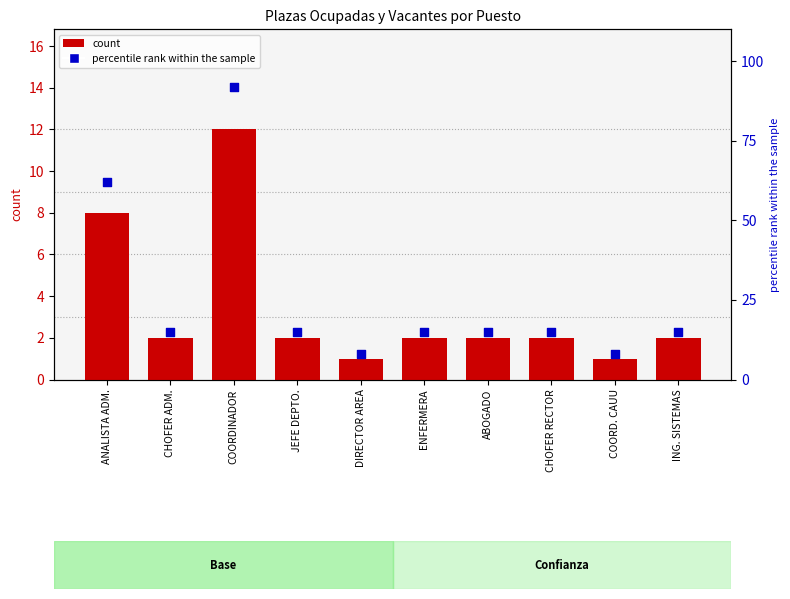

Which series has the widest spread of Y values?

percentile rank within the sample